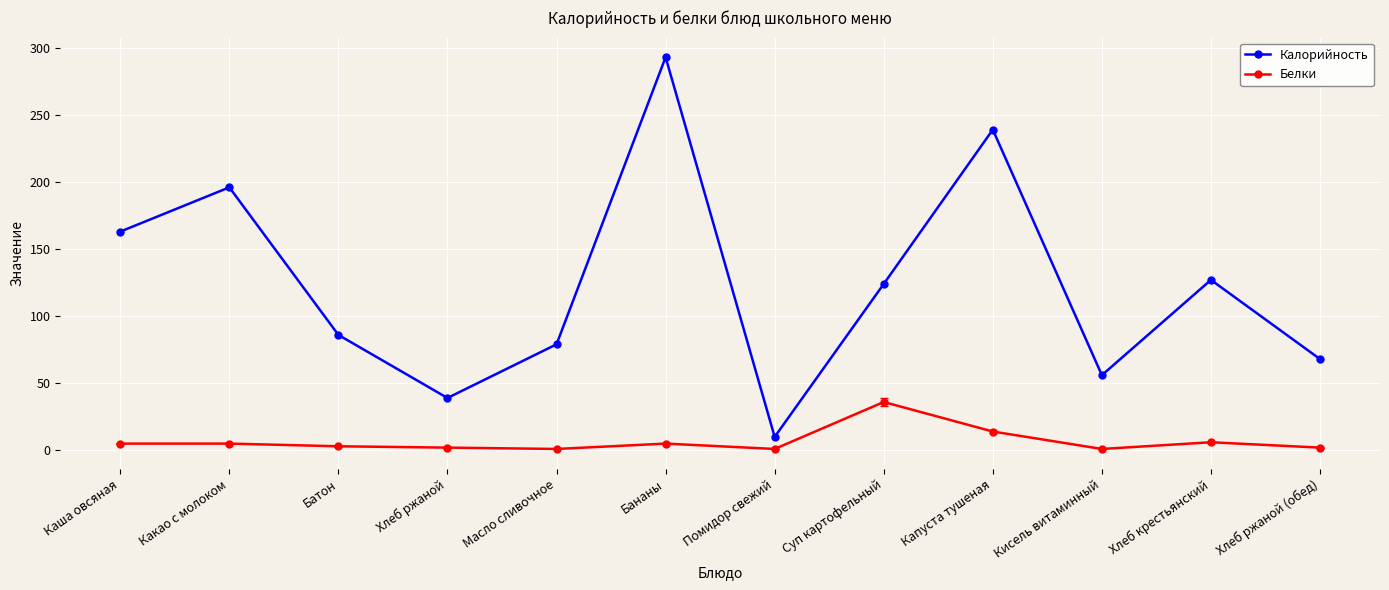

True or false: Калорийность and Белки cross at least once.

False